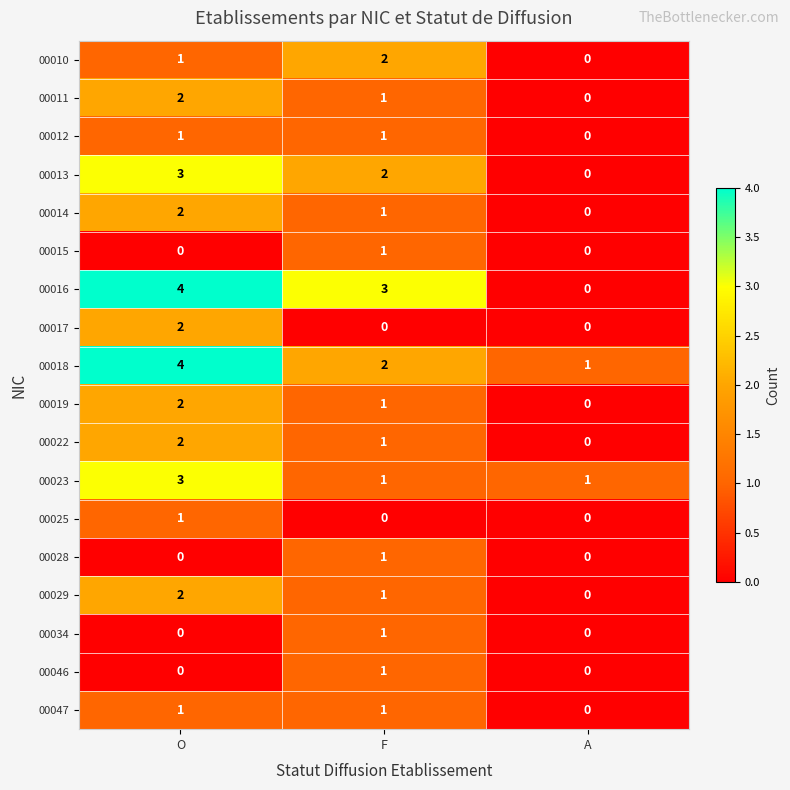

At which category is the sum across all series the highest?

O